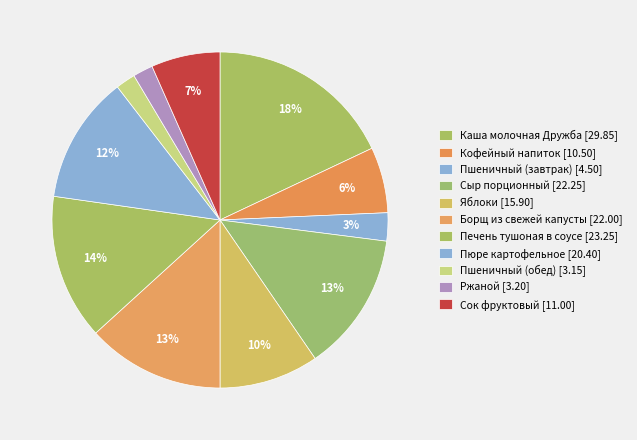

How many segments does this pie chart have?

11